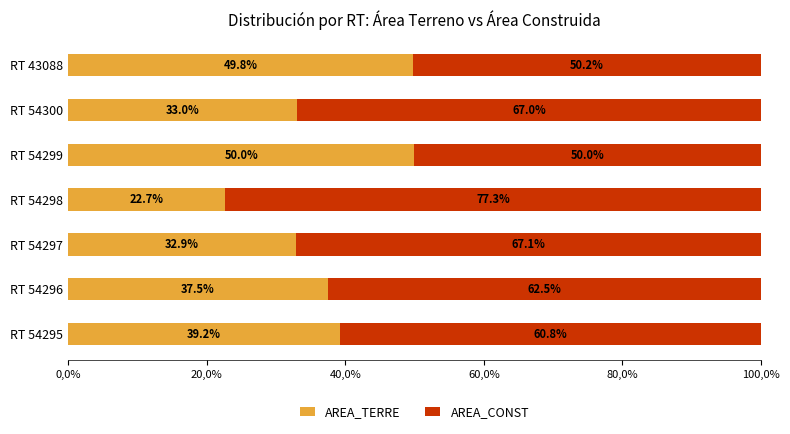

At which label is AREA_TERRE closest to 36?

RT 54296